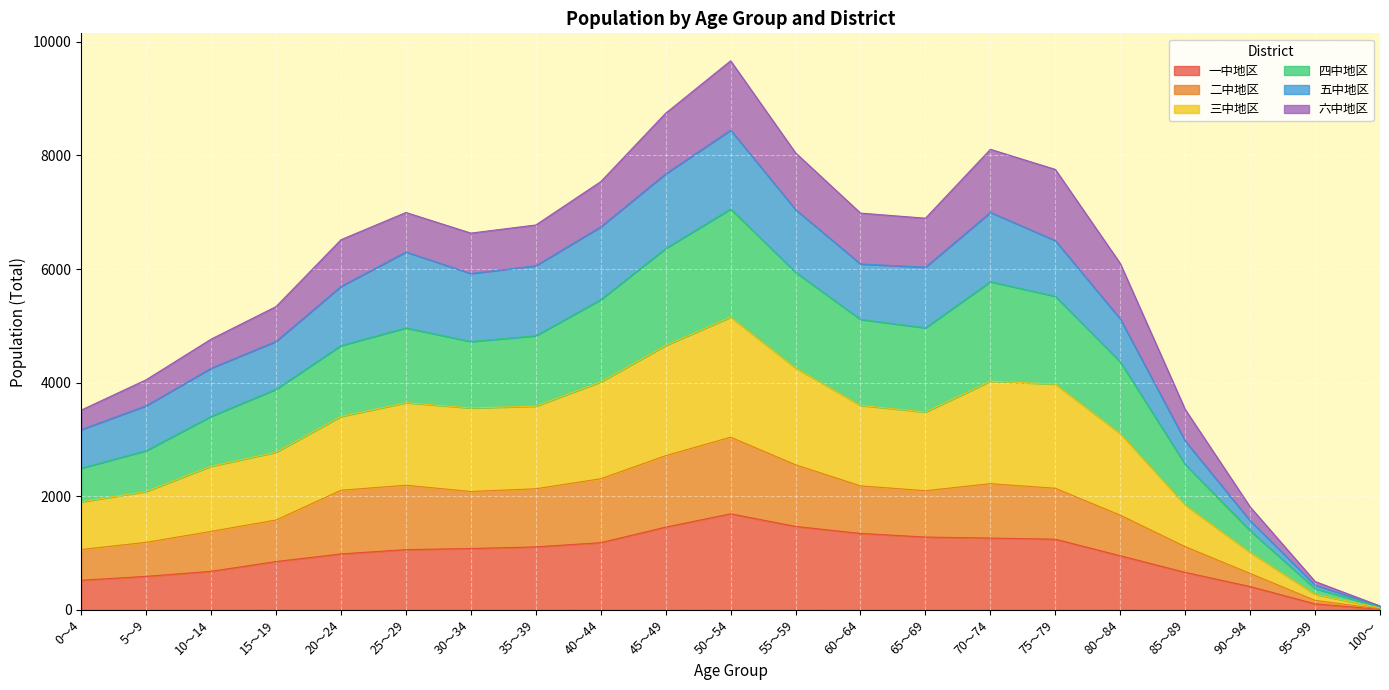

At which label does 一中地区 reach its peak?

50～54